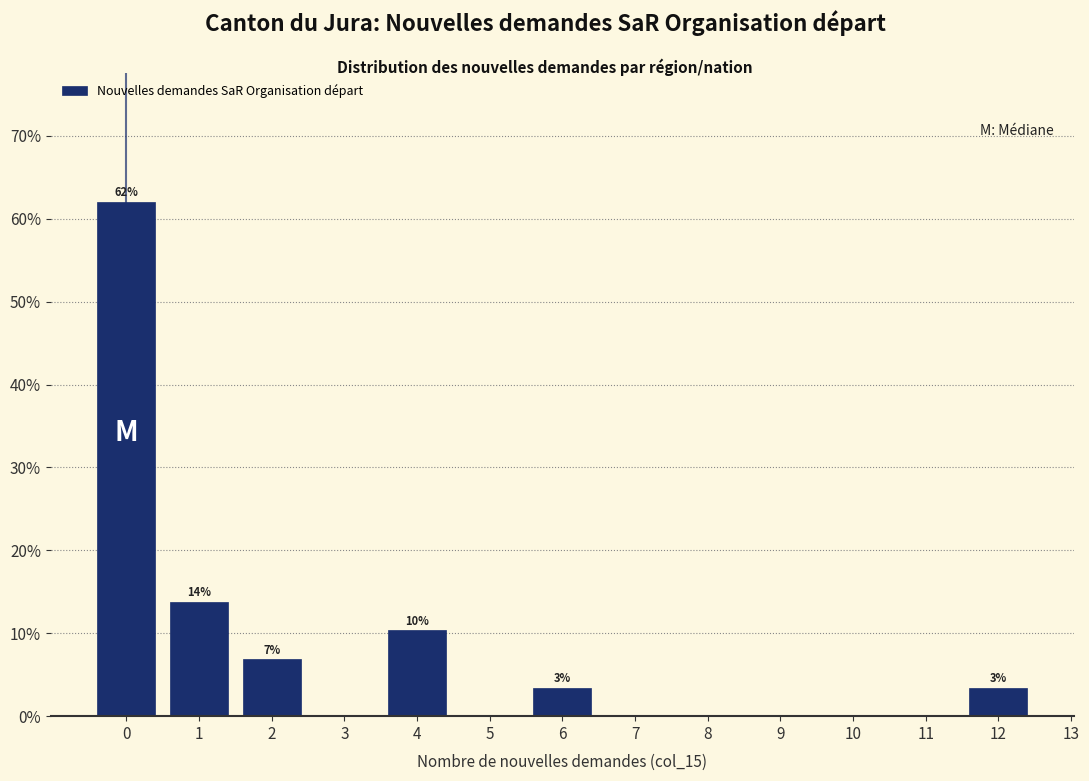

Which range on the x-axis has the tallest bar?

-0.5 to 0.5